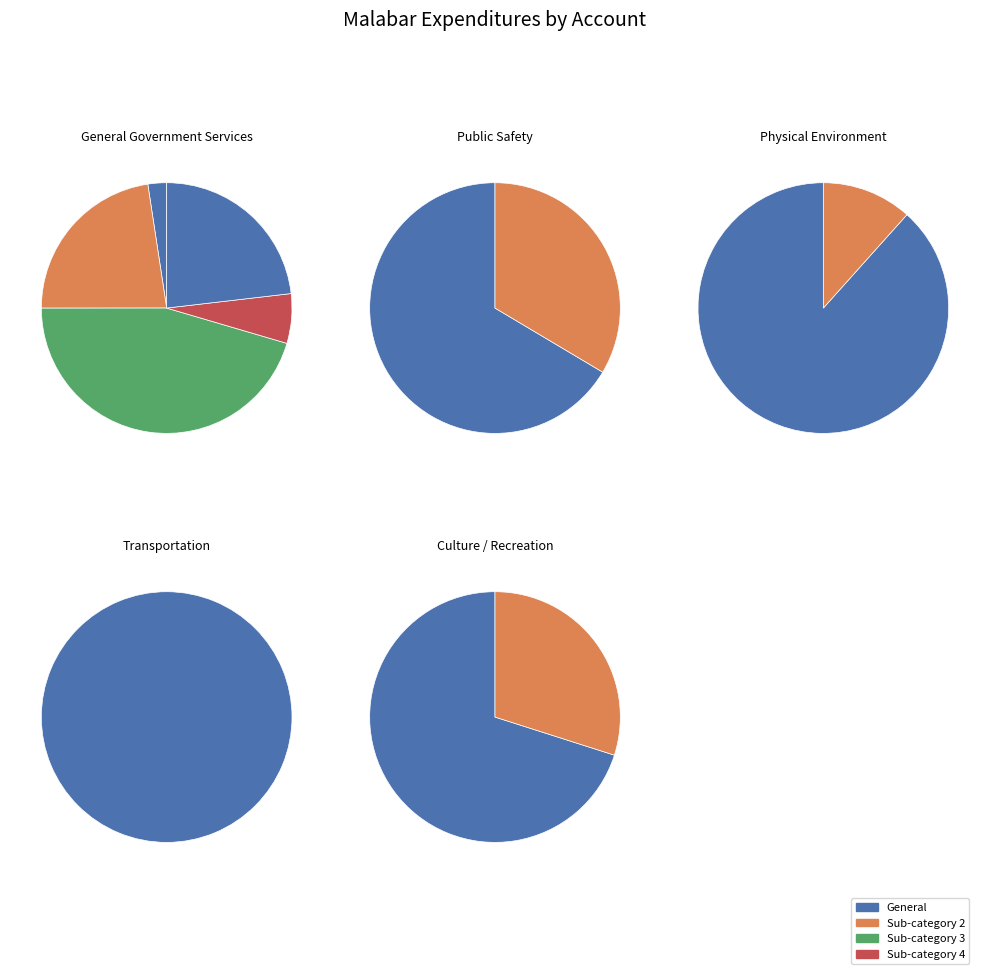

To the nearest percent, what is the difference between the largest and smallest slice percentages?

33%